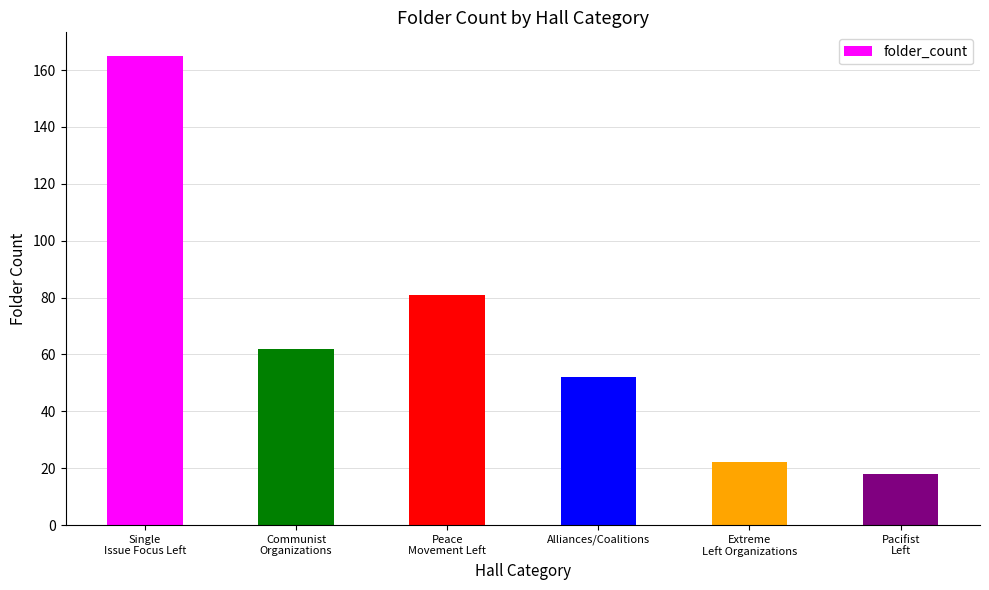

What is the difference between the values at Single
Issue Focus Left and Communist
Organizations?

103